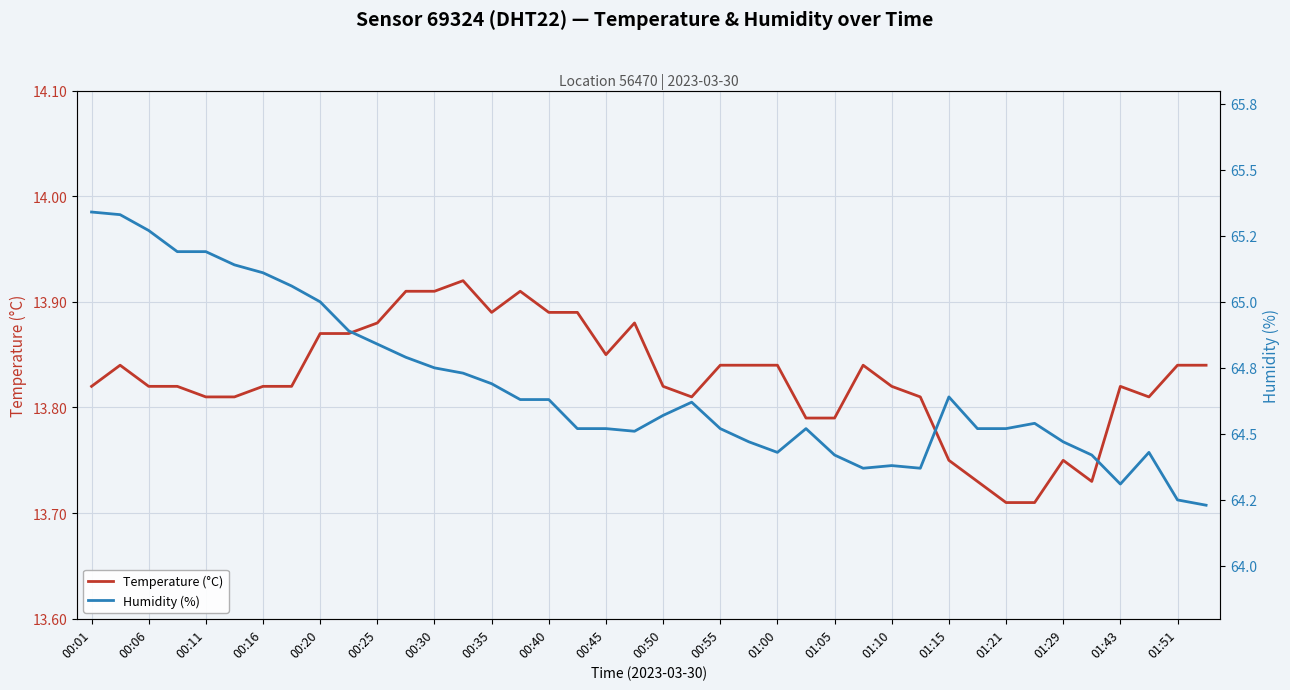

What is the average value of the Humidity (%) series?

64.7